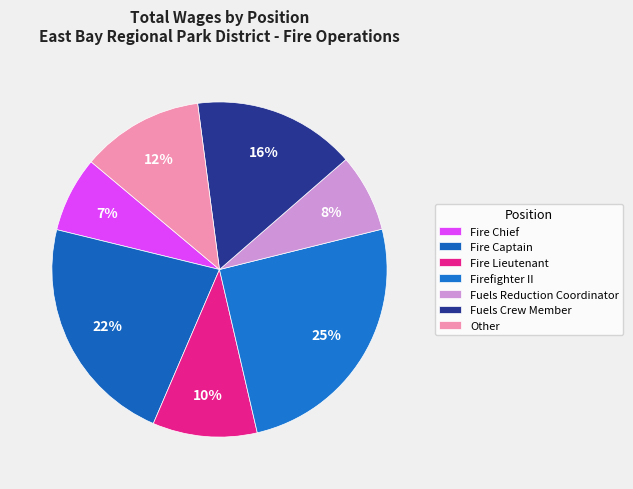

How many slices are in this pie chart?

7